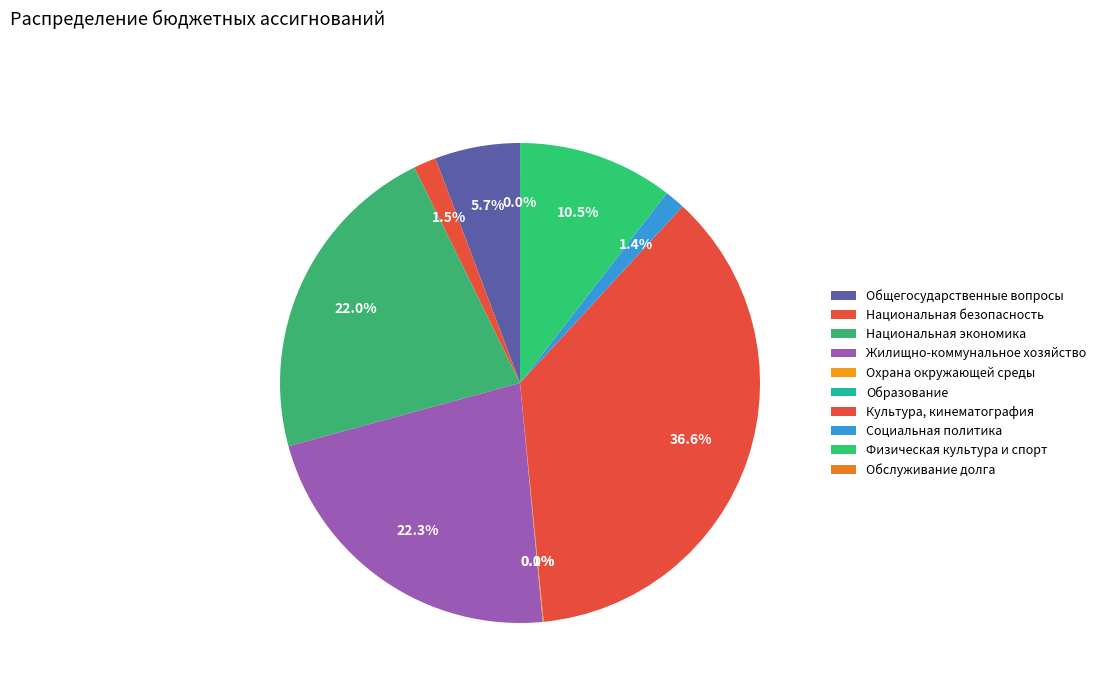

Combined, do Обслуживание долга and Социальная политика account for over 50%?

No